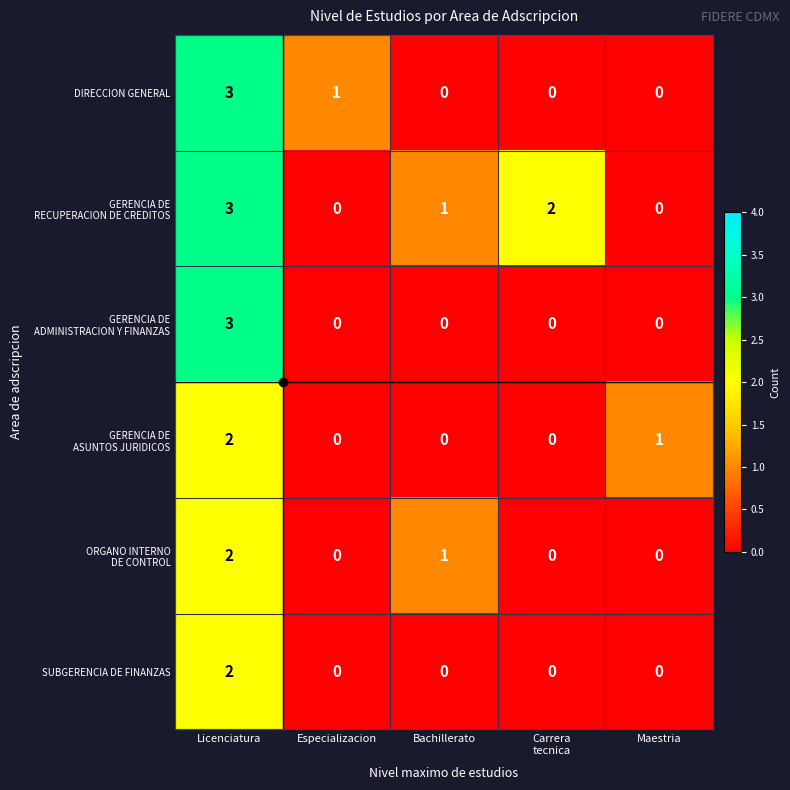

What is the sum of all DIRECCION GENERAL values?

4